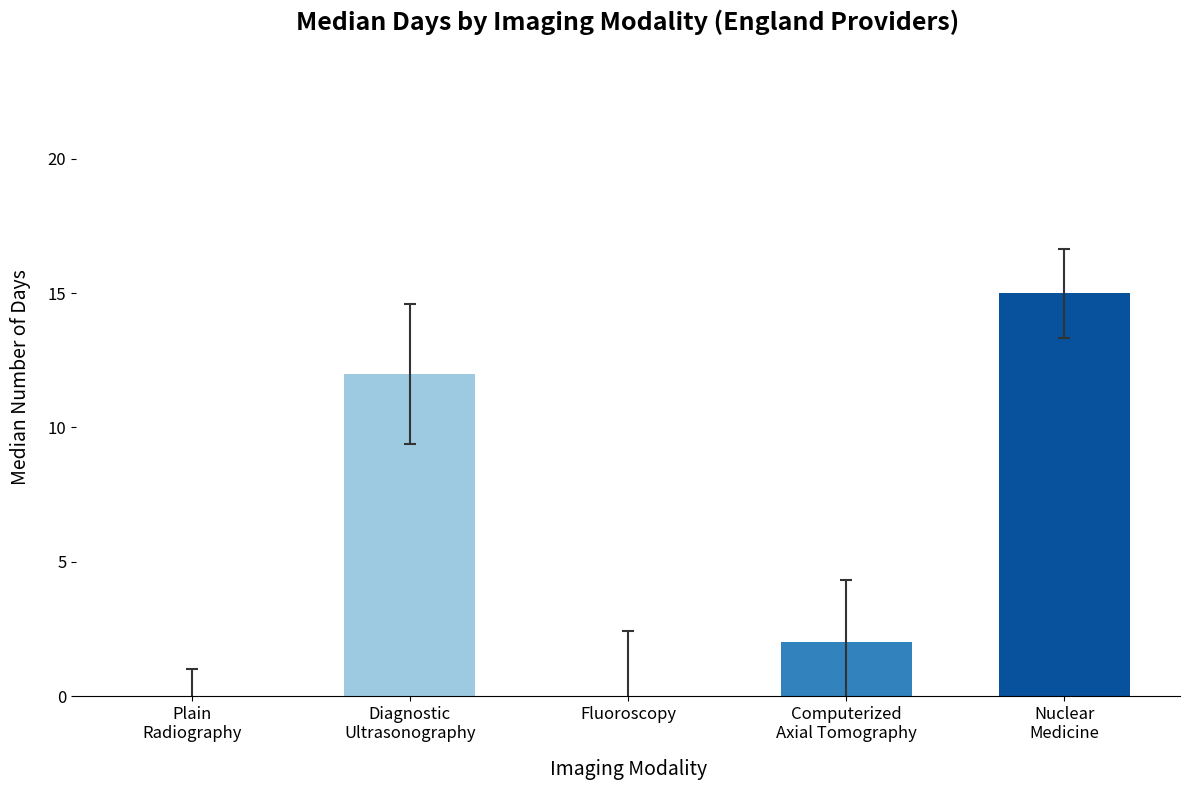

What is the change in value from Diagnostic
Ultrasonography to Fluoroscopy?

-12